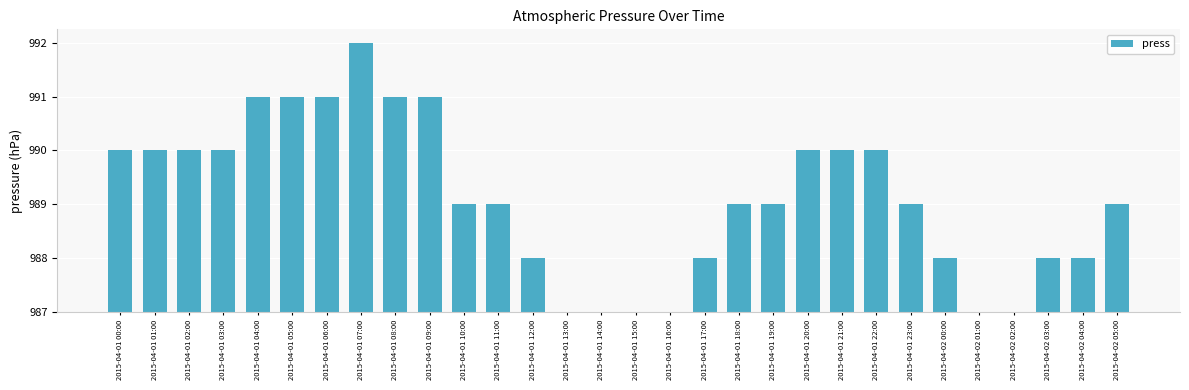

What is the value of the 4th bar from the left?

3